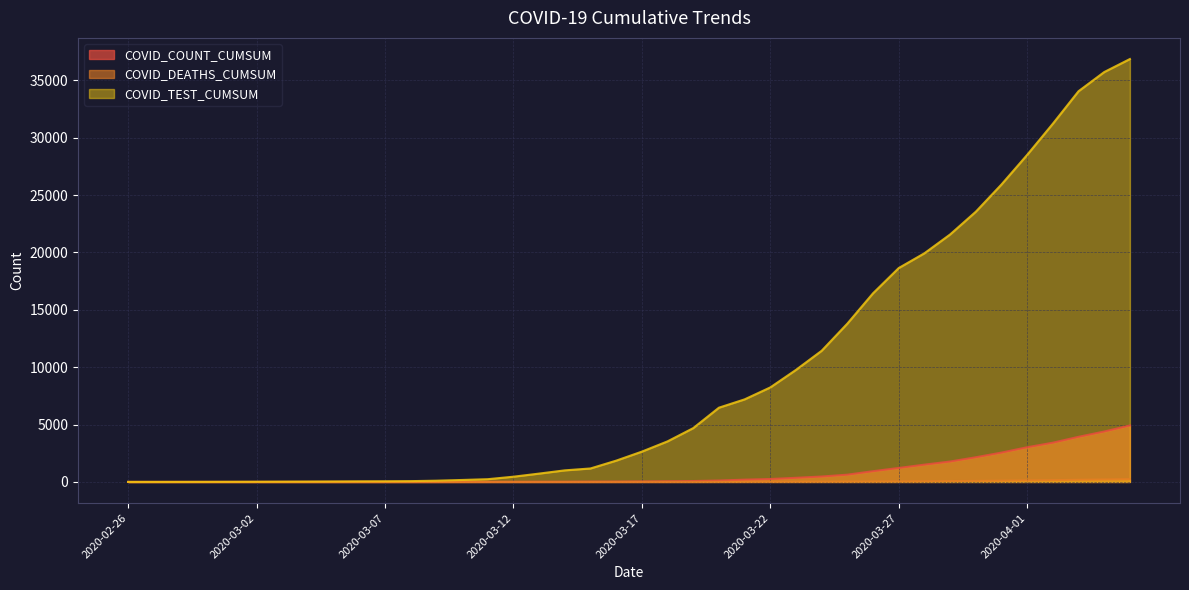

The COVID_TEST_CUMSUM series shows 11432 at 2020-03-24. True or false?

True